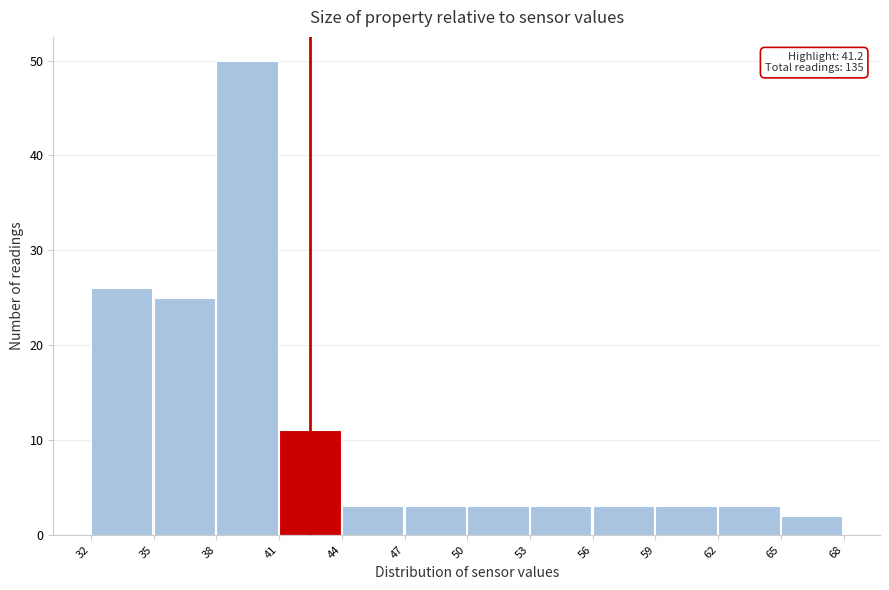

Over which range of the x-axis is the bar tallest?

38 to 41